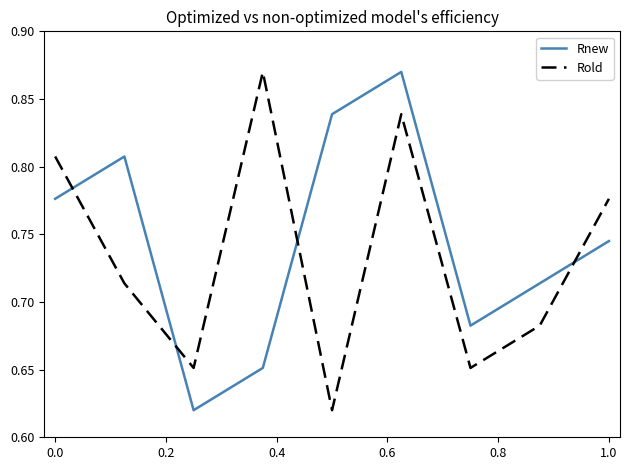

After their last crossing, which series has the higher values: Rnew or Rold?

Rold